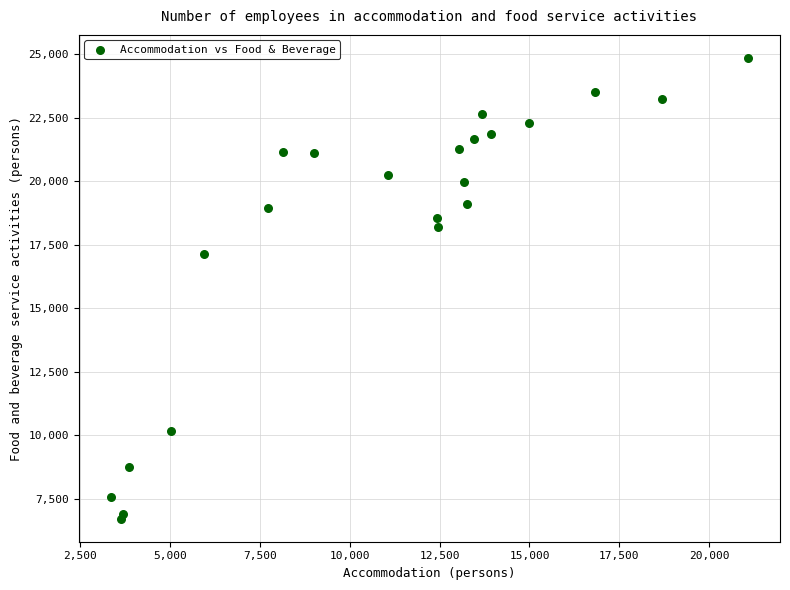

What Y value in the scatter plot is closest to 15784?

17124